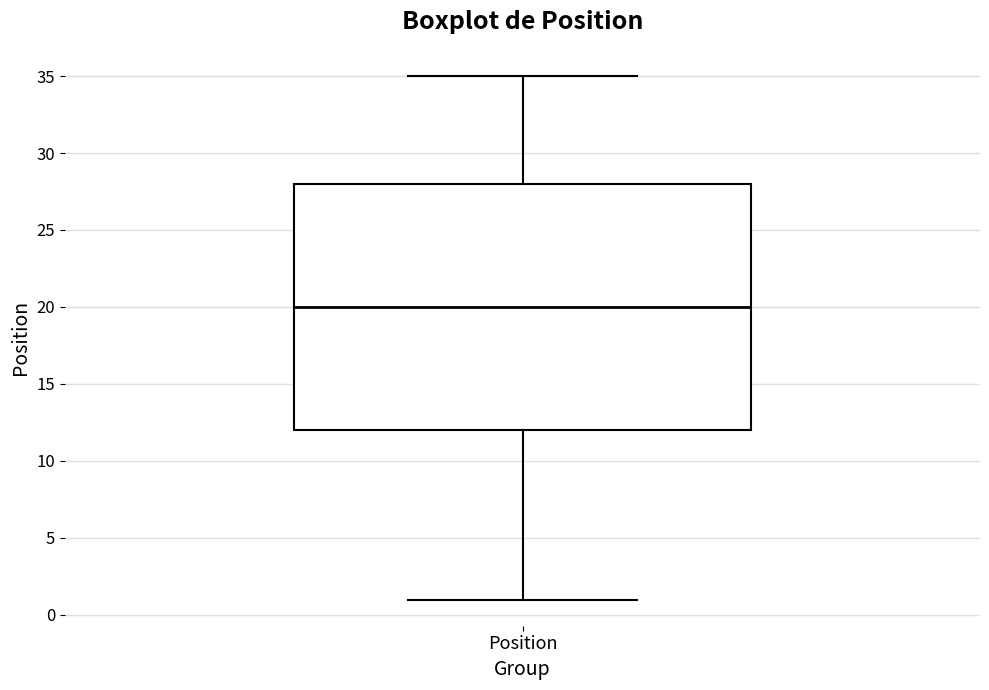

Where does the lower whisker of the box for Position end on the y-axis? The values are not printed on the chart, so give them approximately, as read against the axis.

1